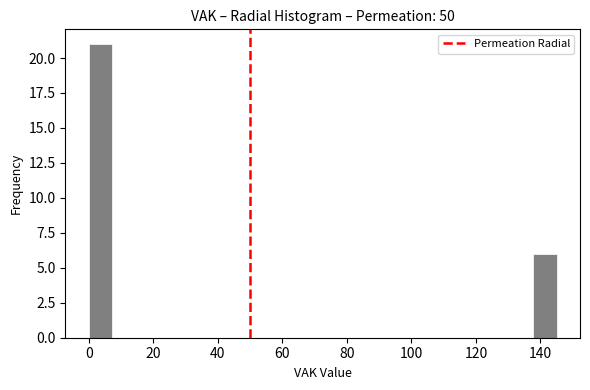

Read against the x-axis, roughly where is the centre of the tallest bar?

4